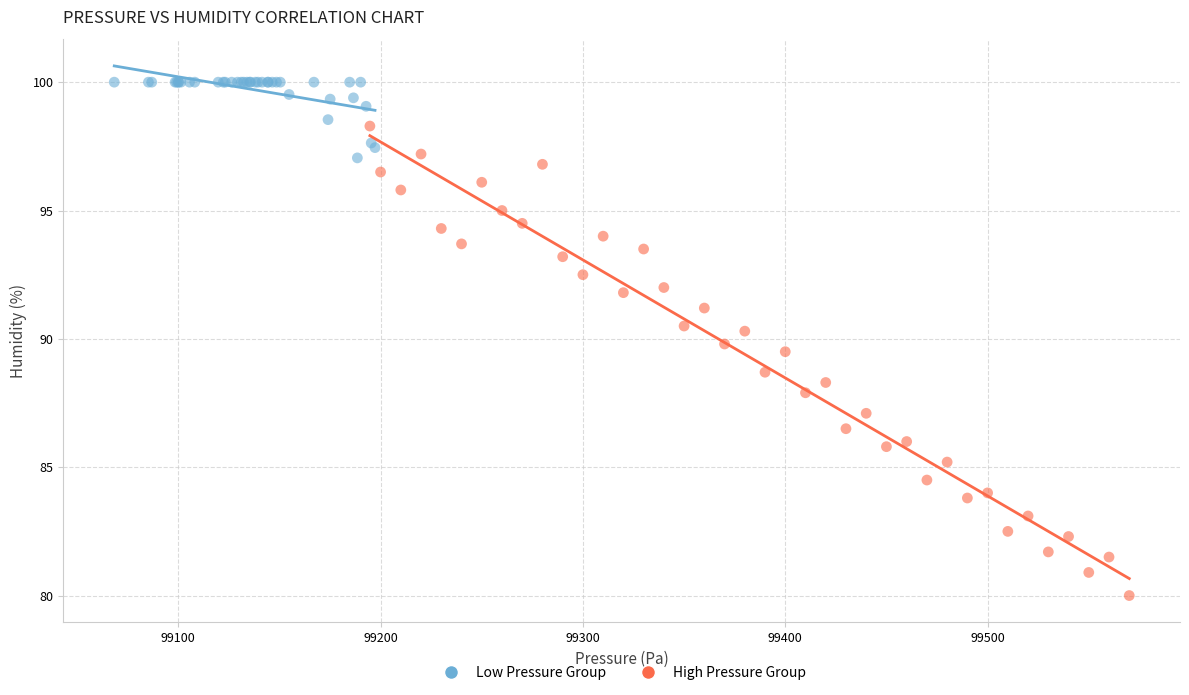

Which series reaches the maximum Y coordinate?

Low Pressure Group